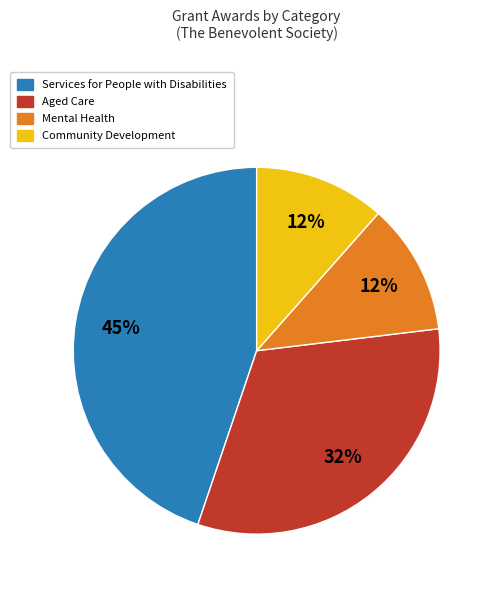

Between Community Development and Services for People with Disabilities, which is larger?

Services for People with Disabilities